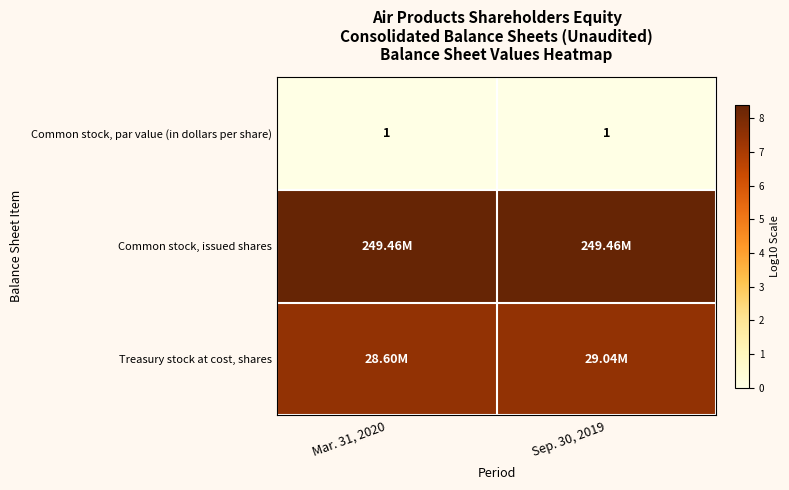

Which label corresponds to the largest value in the chart?

Mar. 31, 2020